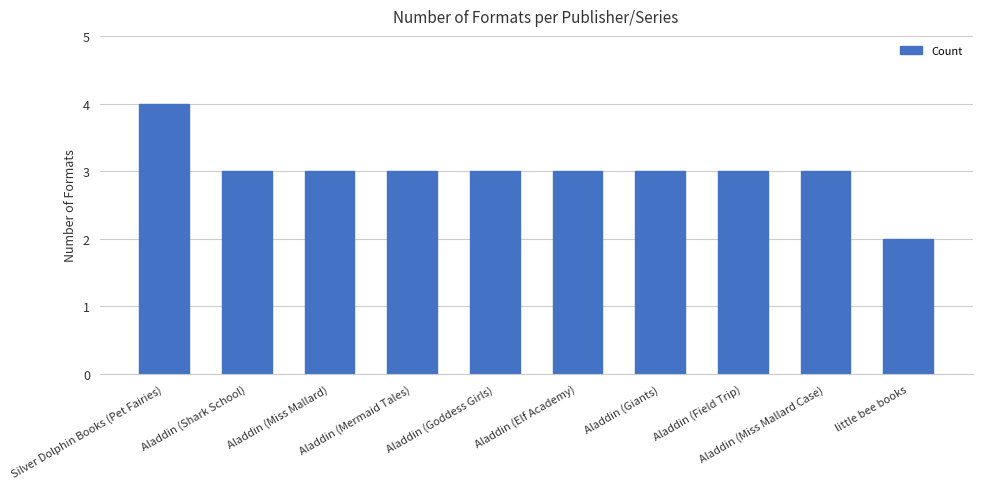

What is the value of the 10th bar from the left?

2